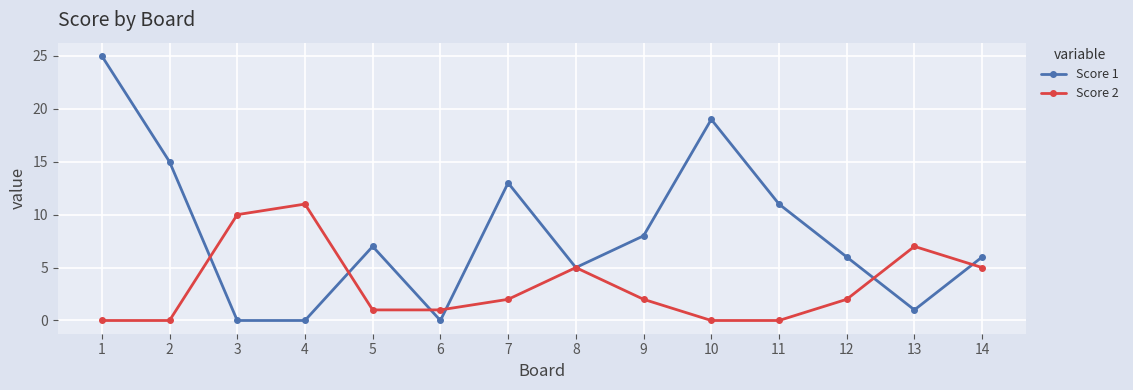

Reading right to left, transcribe all the data shown in this chart.

Score 1: 6	1	6	11	19	8	5	13	0	7	0	0	15	25
Score 2: 5	7	2	0	0	2	5	2	1	1	11	10	0	0